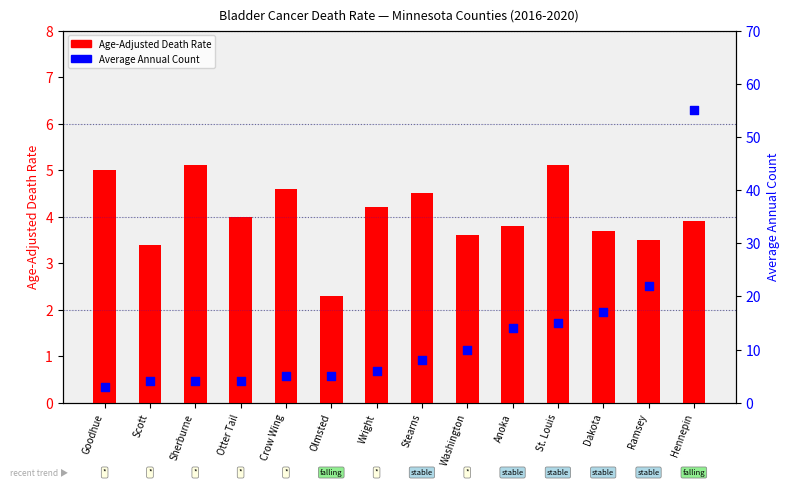

Is the value of Age-Adjusted Death Rate at Hennepin greater than the value of Average Annual Count at Anoka?

No